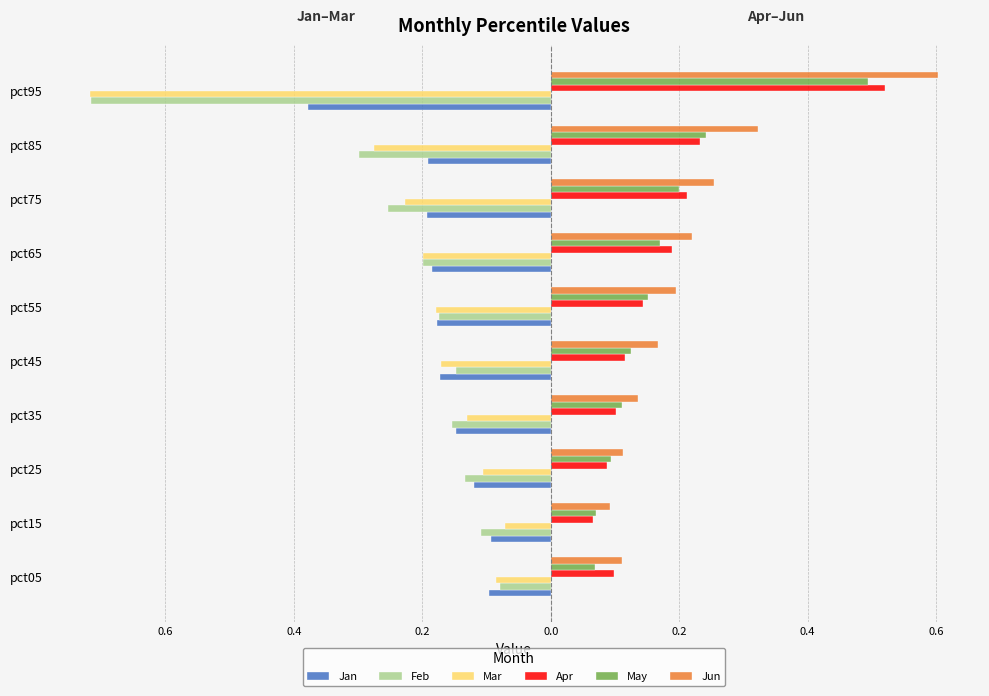

What are all the series names shown in the legend?

Jan, Feb, Mar, Apr, May, Jun